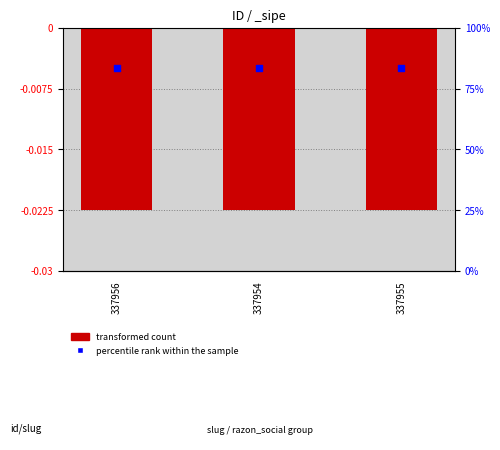

At which category is the sum across all series the highest?

337956